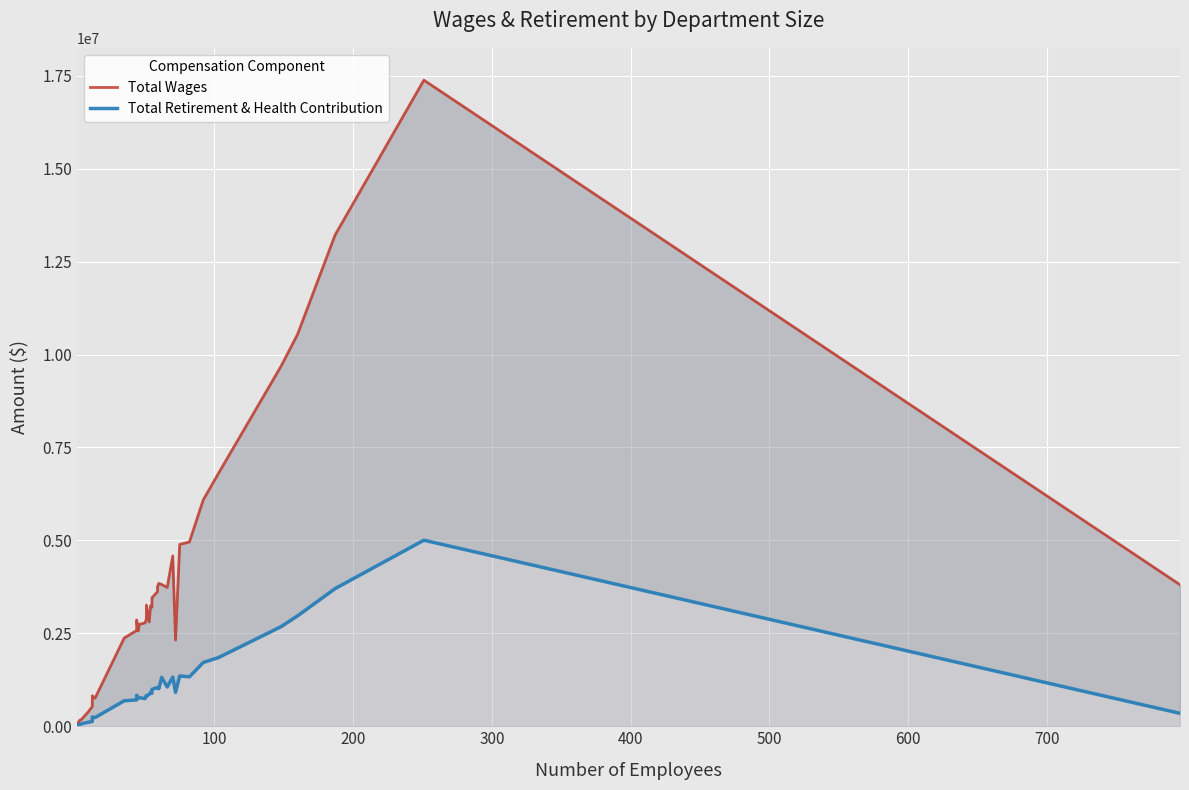

True or false: Total Retirement & Health Contribution and Total Wages cross at least once.

False